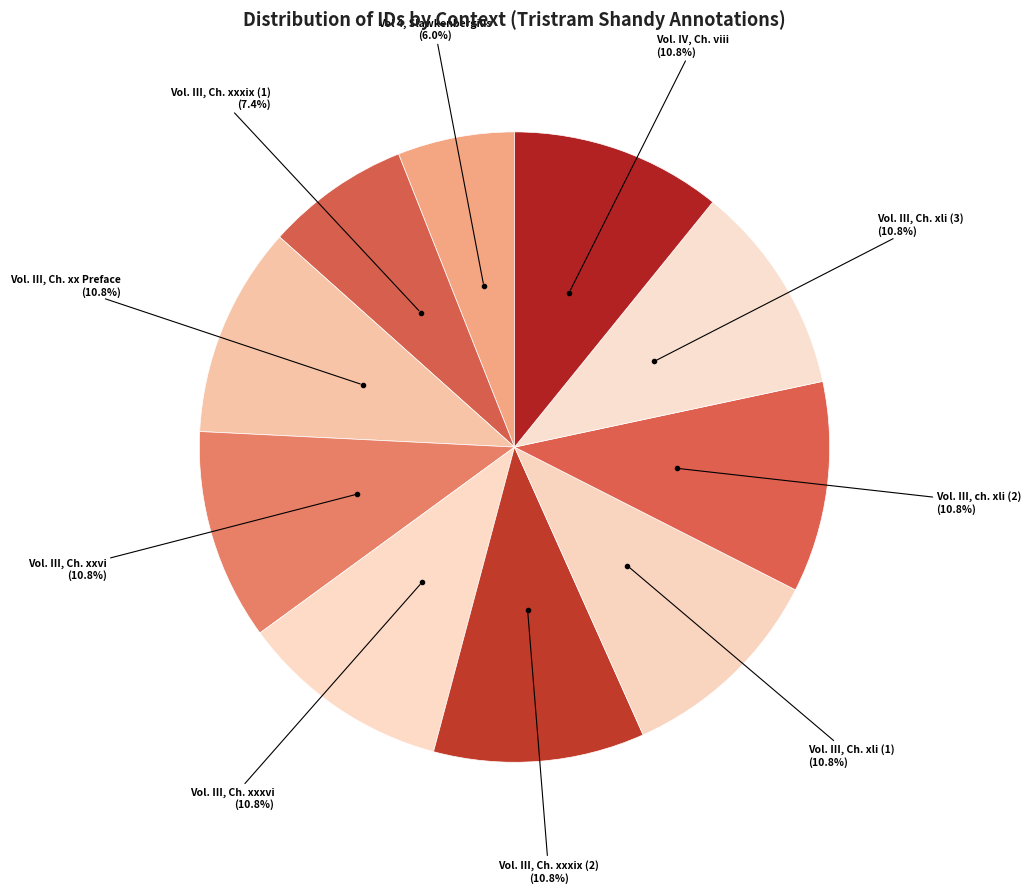

What is the smallest slice in the pie chart?

Vol 4, Slawkenbergius